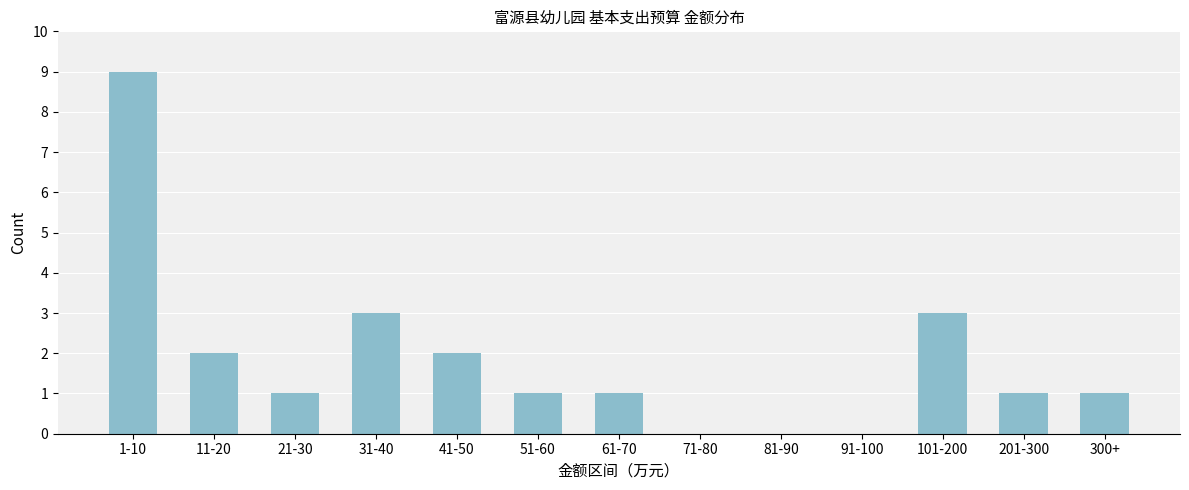

Reading left to right, extract all data points from this chart.

1-10=9	11-20=2	21-30=1	31-40=3	41-50=2	51-60=1	61-70=1	71-80=0	81-90=0	91-100=0	101-200=3	201-300=1	300+=1